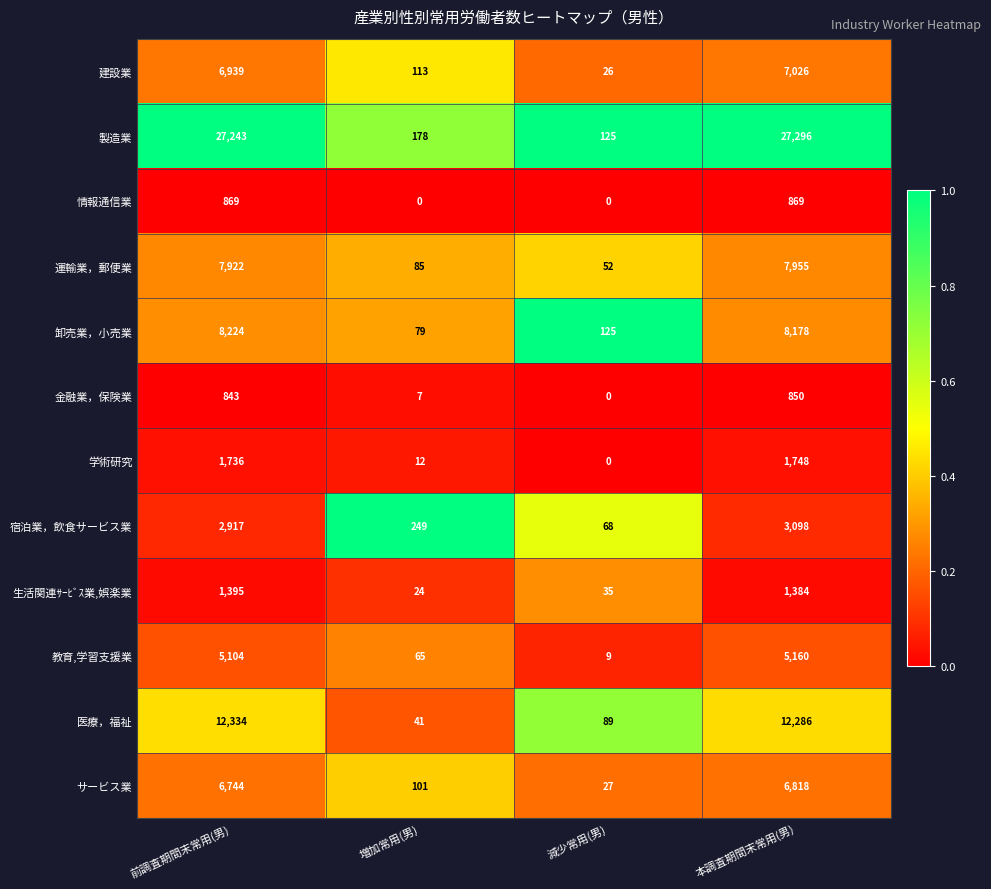

What is the spread (max minus min) of values at 本調査期間末常用(男)?

26446